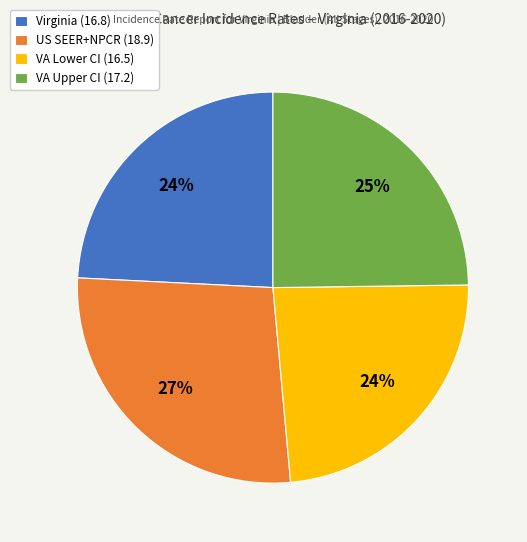

Approximately how many times larger is the value at Virginia (16.8) compared to VA Lower CI (16.5)?

1.0